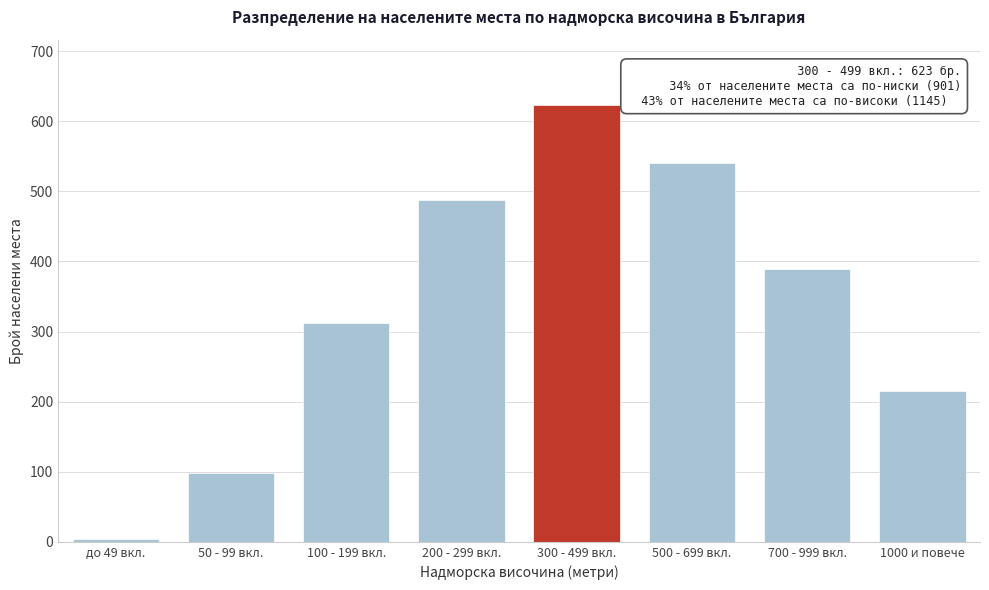

Reading right to left, what are all the values shown in this chart?

1000 и повече=215	700 - 999 вкл.=389	500 - 699 вкл.=541	300 - 499 вкл.=623	200 - 299 вкл.=487	100 - 199 вкл.=312	50 - 99 вкл.=98	до 49 вкл.=4